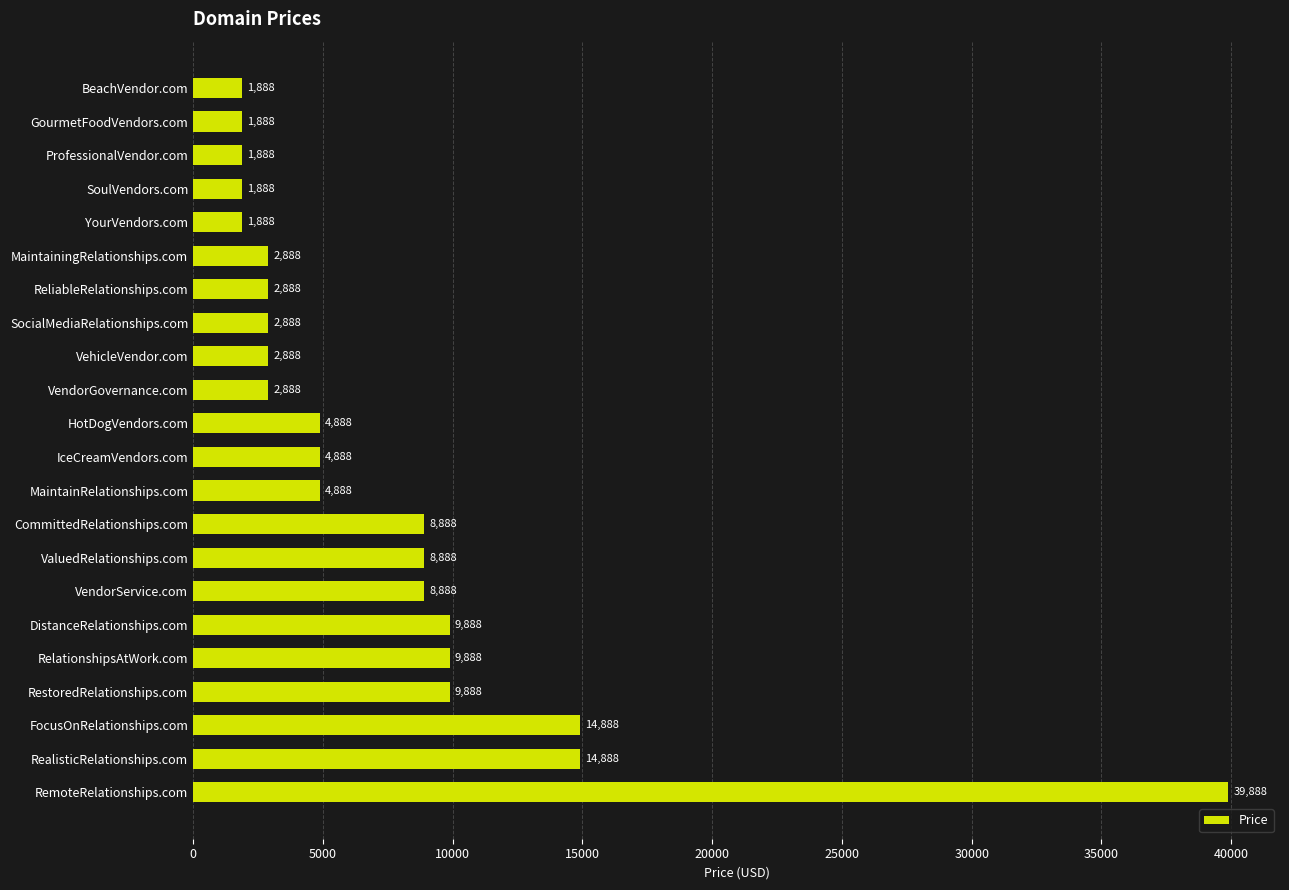

What is the average value?

7479